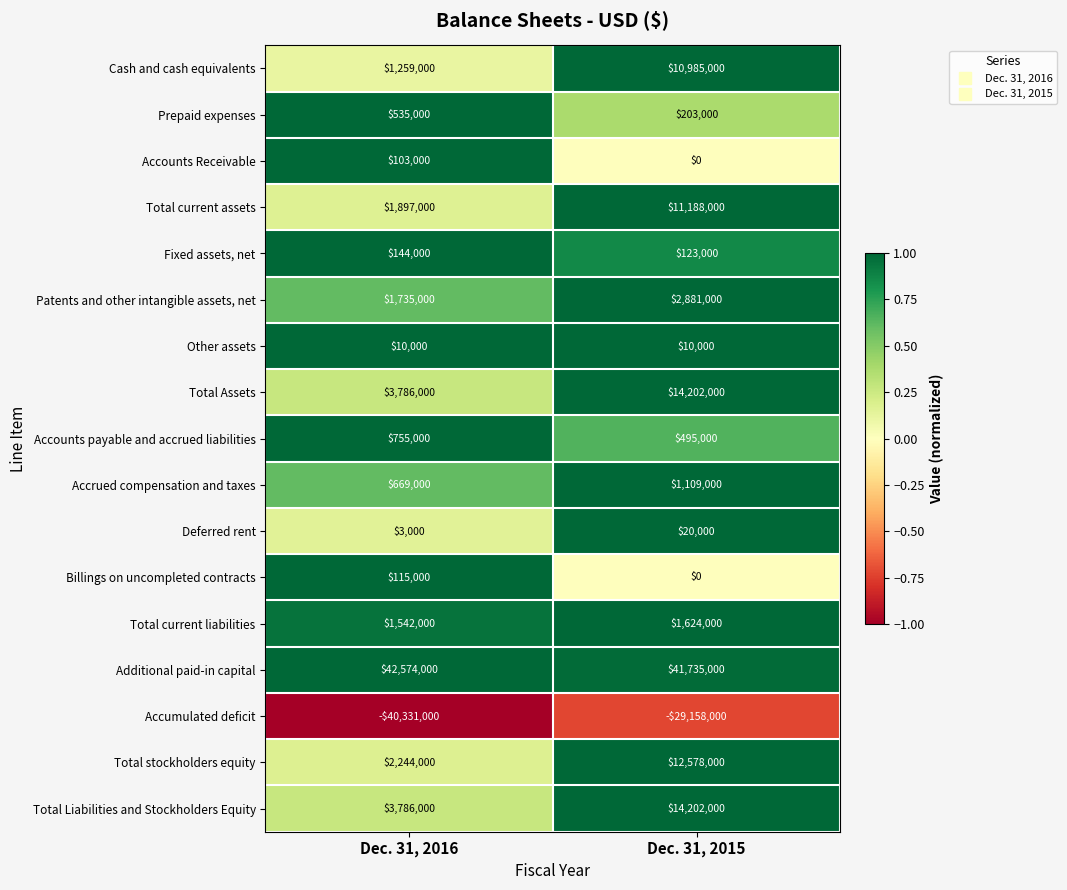

What is the difference between the maximum and minimum values in the Total stockholders equity series?

10334000